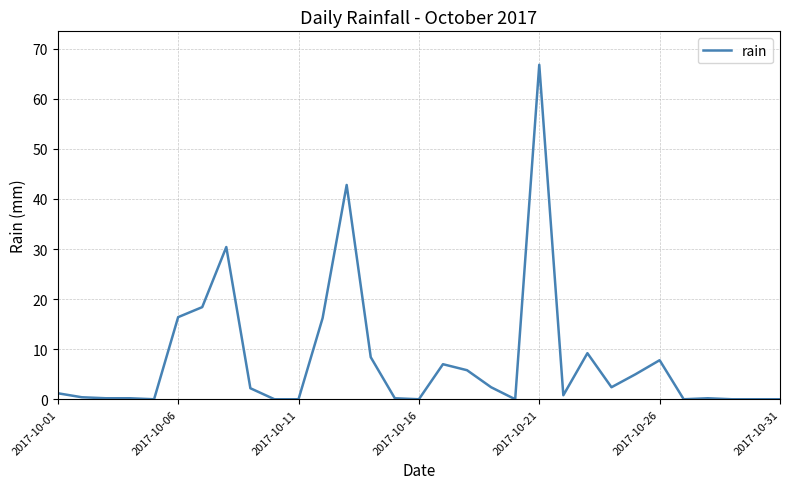

How many distinct data groups are displayed?

1